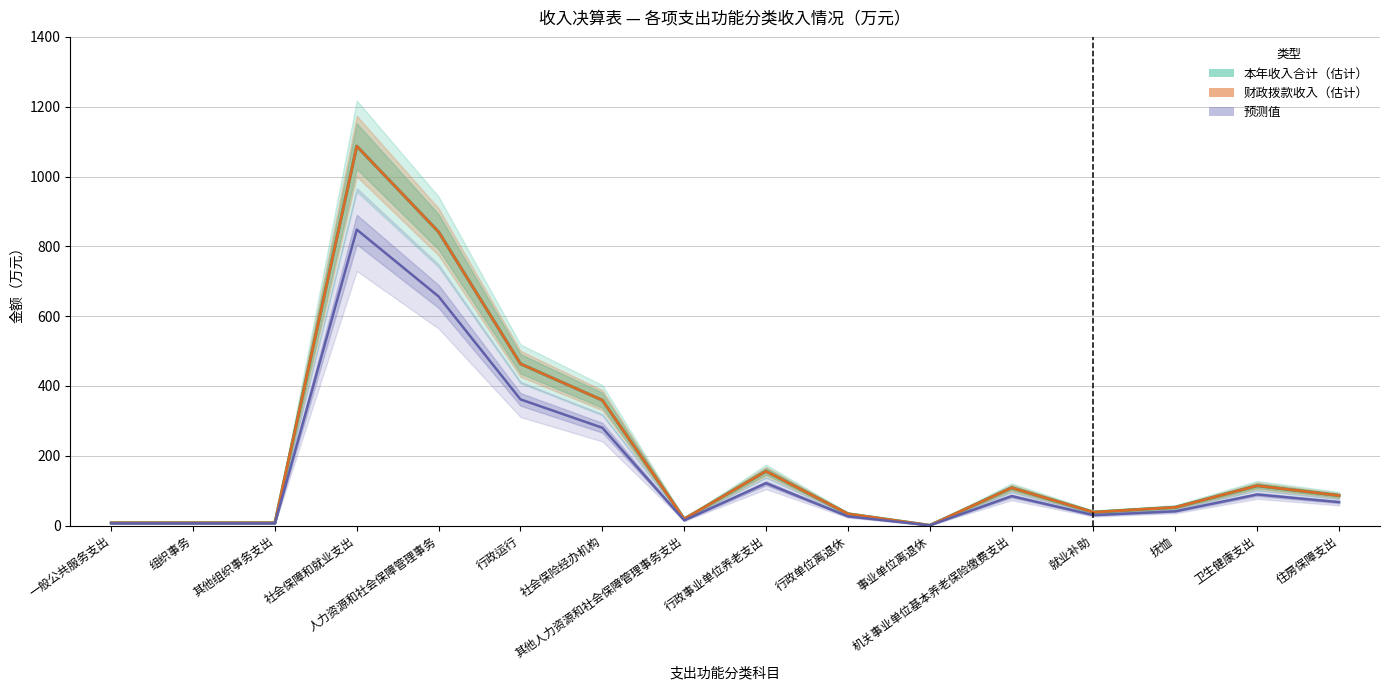

At how many categories does at least one series exceed 1053?

1